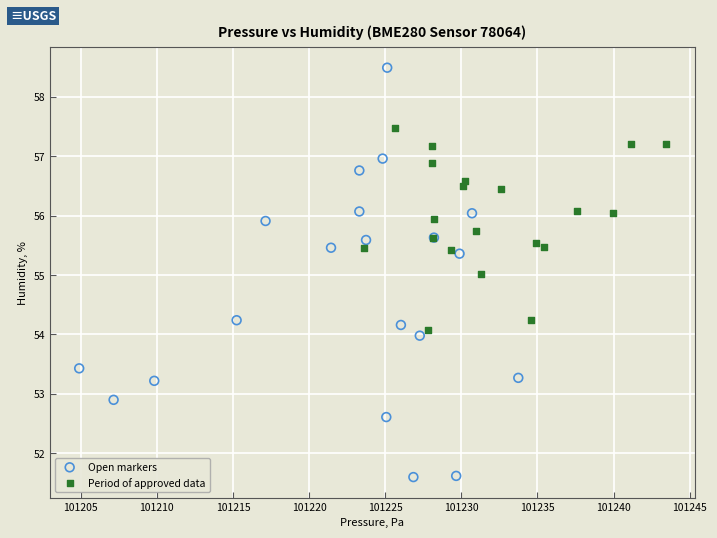

Which series contains the highest Y value?

Open markers